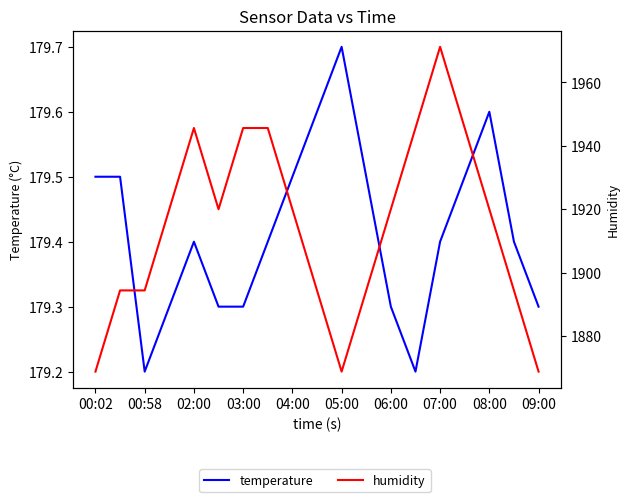

Is it true that temperature equals 94.7 at 03:00?

False